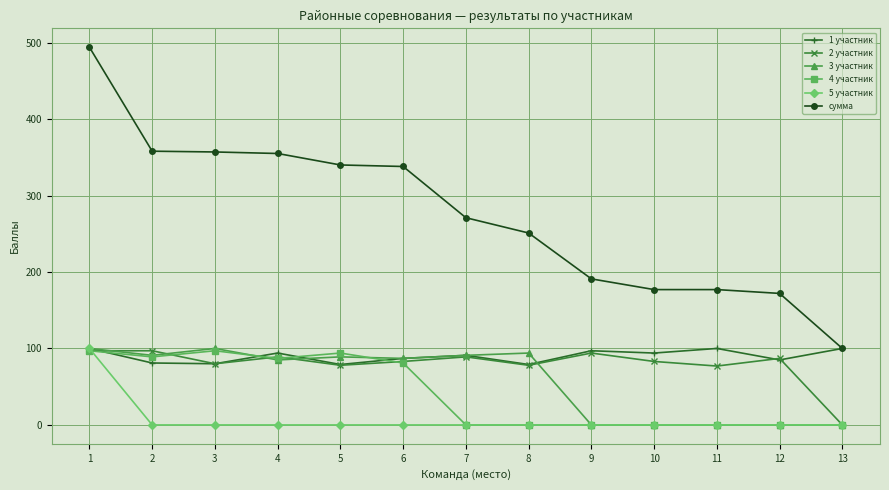

Which label corresponds to the largest value in the chart?

1